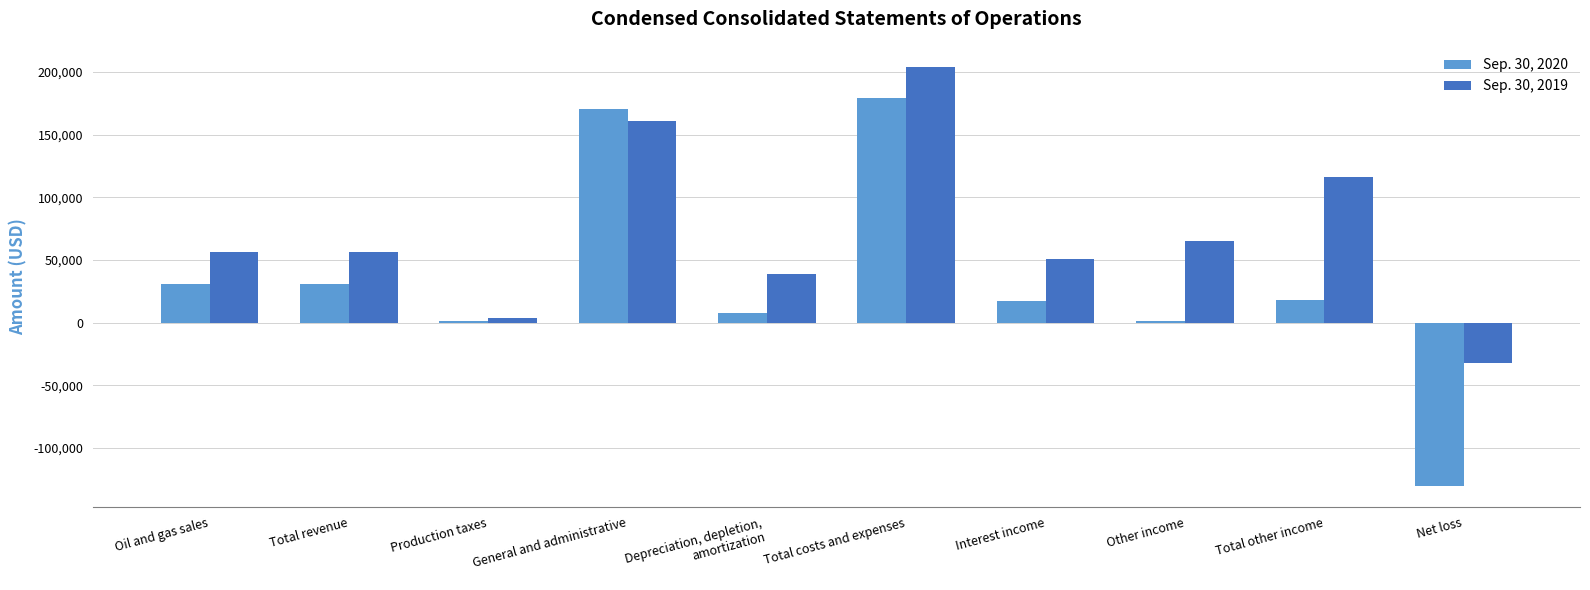

True or false: Sep. 30, 2020 has a value of 17000 at Interest income.

True